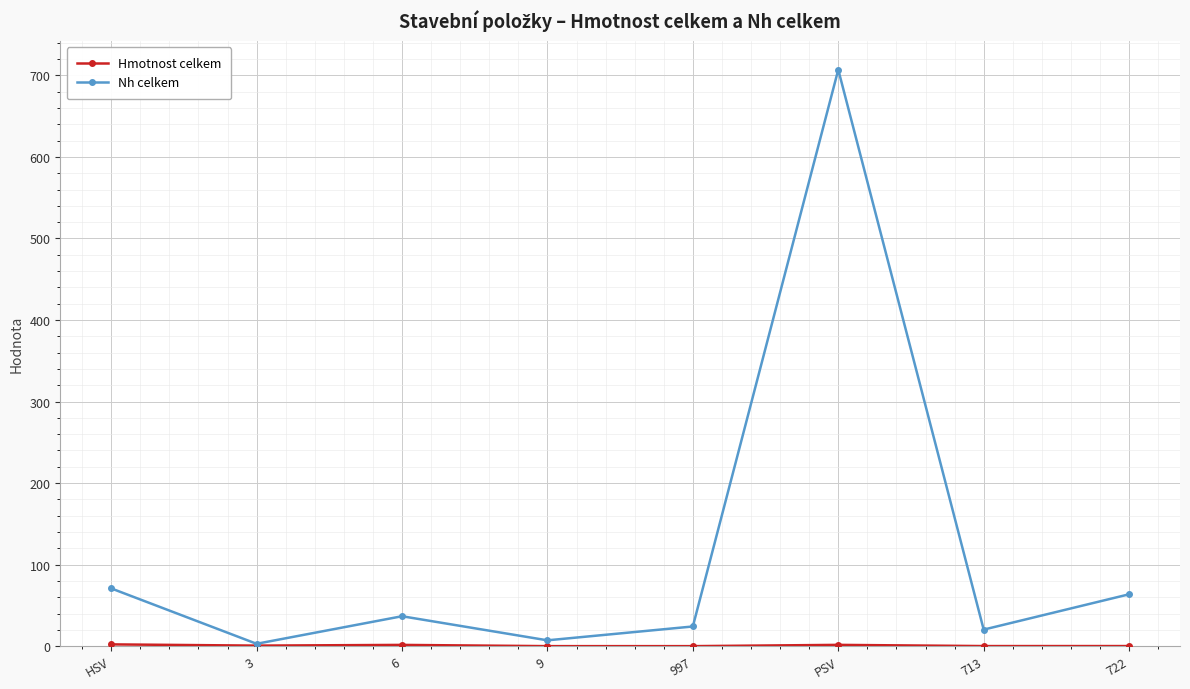

In Nh celkem, how many points are lower than both neighbors (excluding endpoints)?

3